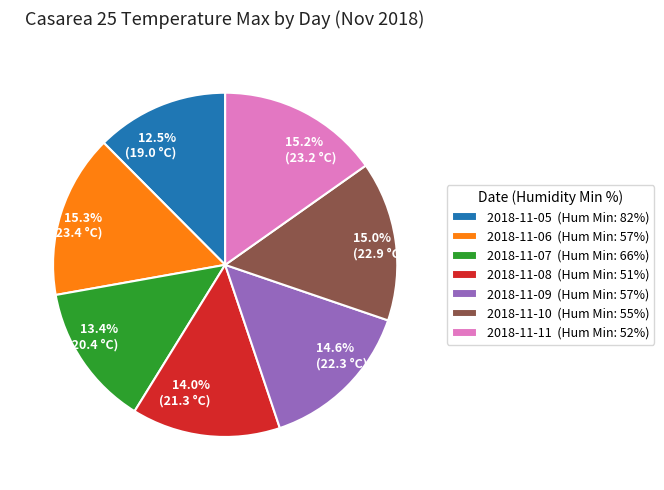

Does 14.0% (21.3 °C) represent more than half of the total?

No